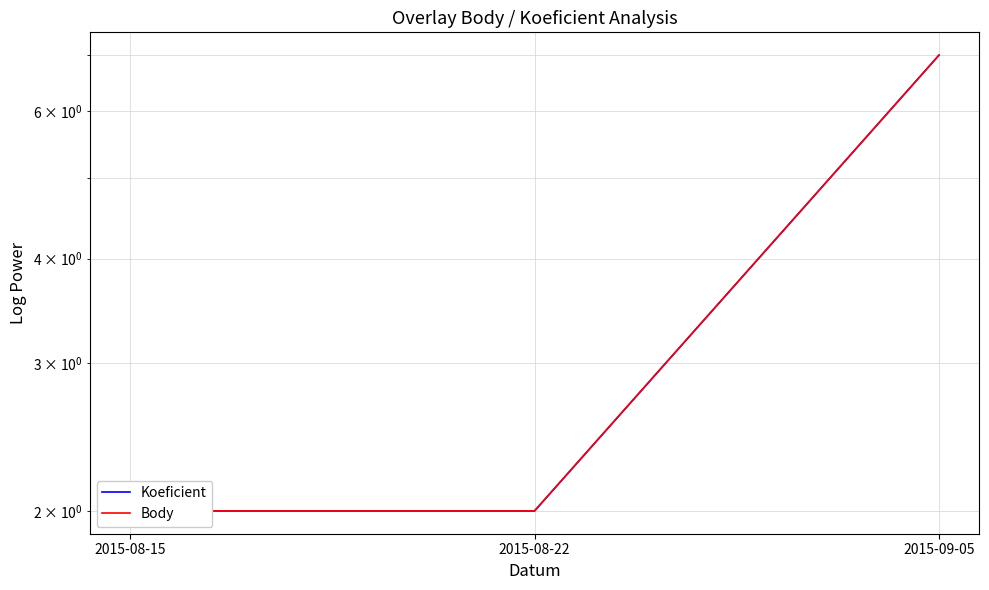

Reading left to right, extract all data points from this chart.

Koeficient: 2	2	7
Body: 2	2	7